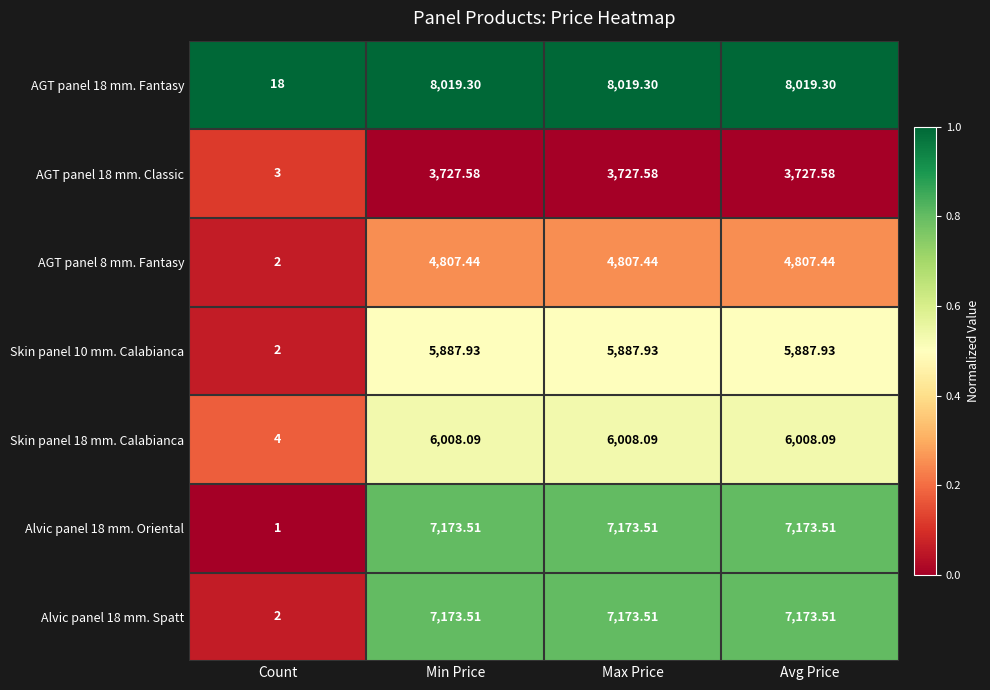

Is the value of Skin panel 10 mm. Calabianca at Min Price greater than the value of Alvic panel 18 mm. Oriental at Avg Price?

No